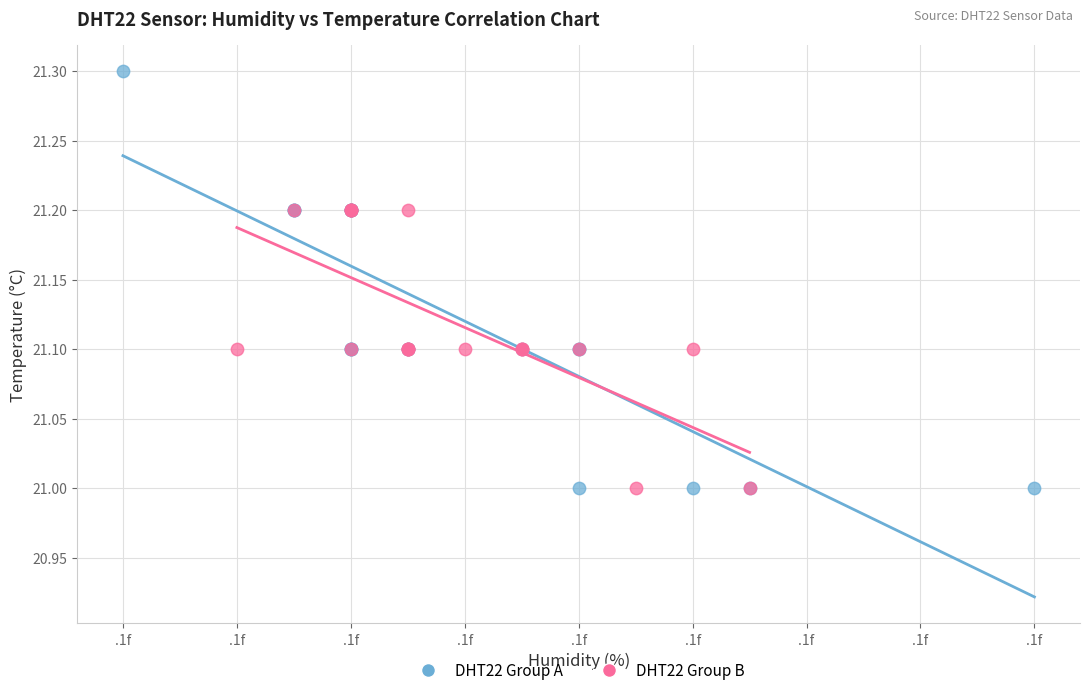

Which series reaches the maximum Y coordinate?

DHT22 Group A